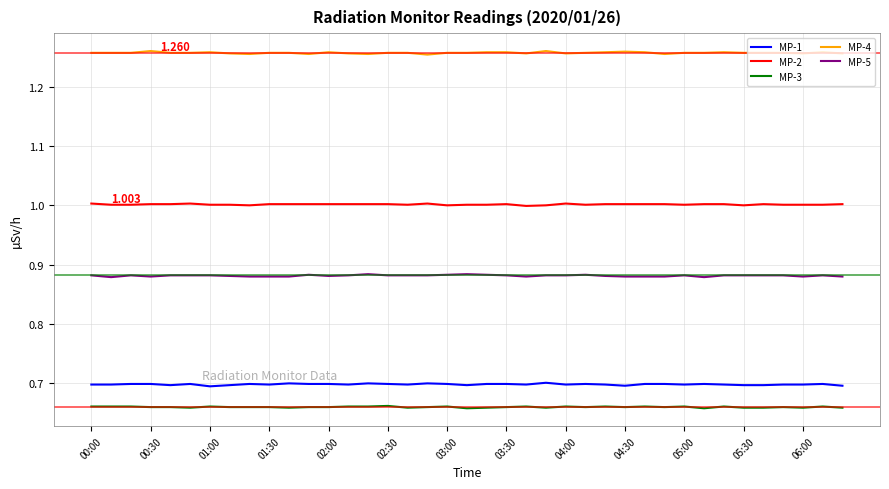

True or false: MP-2 and MP-4 cross at least once.

False